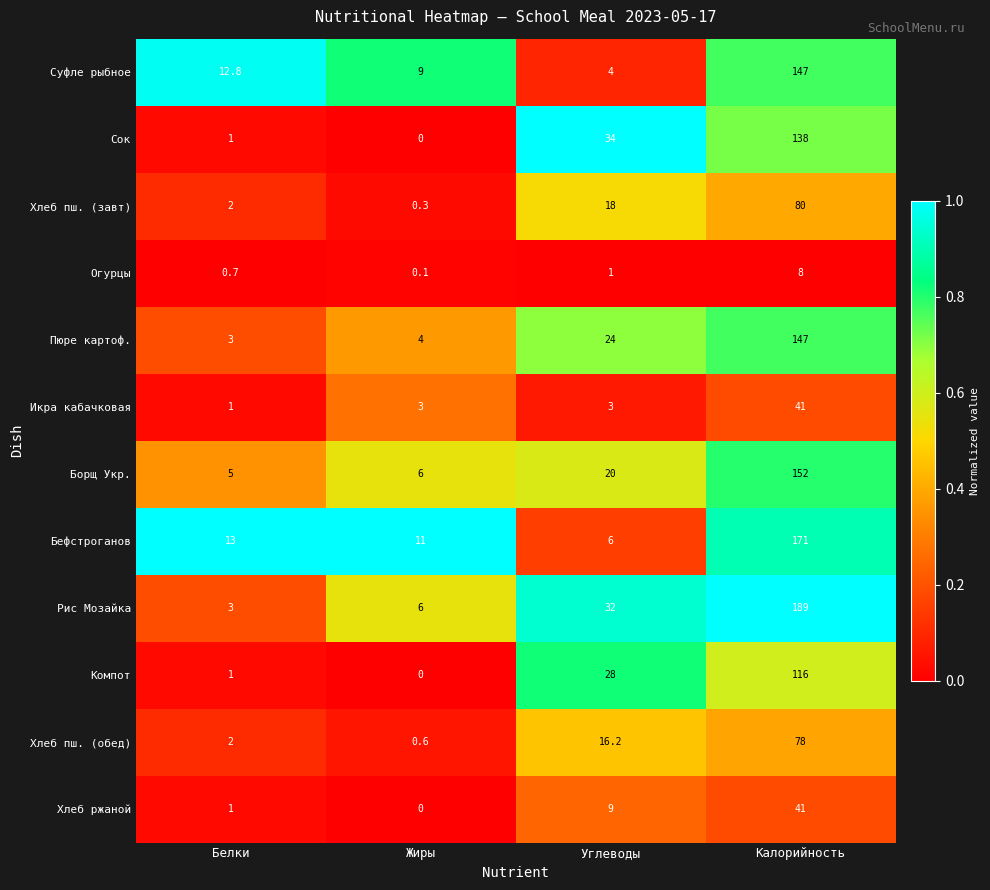

Which series has the largest total across all categories?

Рис Мозайка